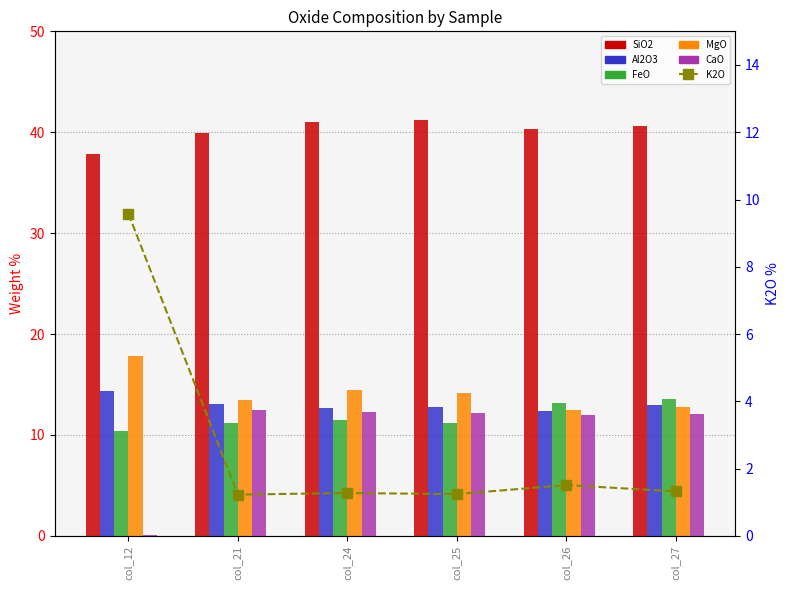

How many groups of bars are there?

6